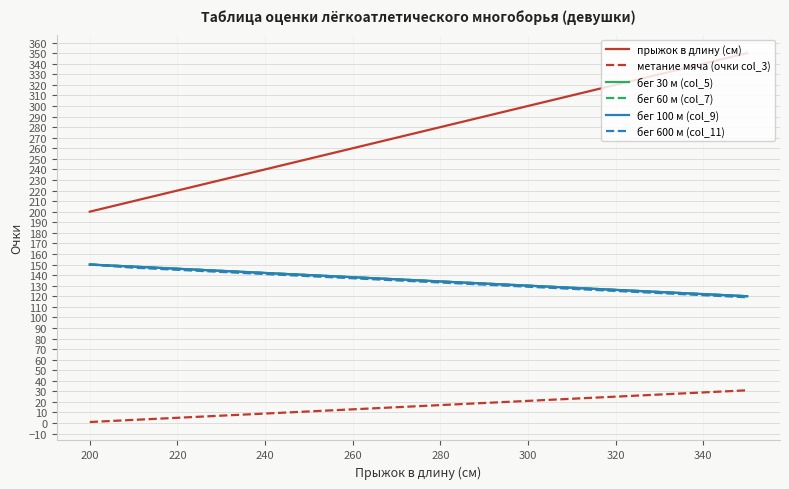

True or false: метание мяча (очки col_3) and бег 60 м (col_7) cross at least once.

False